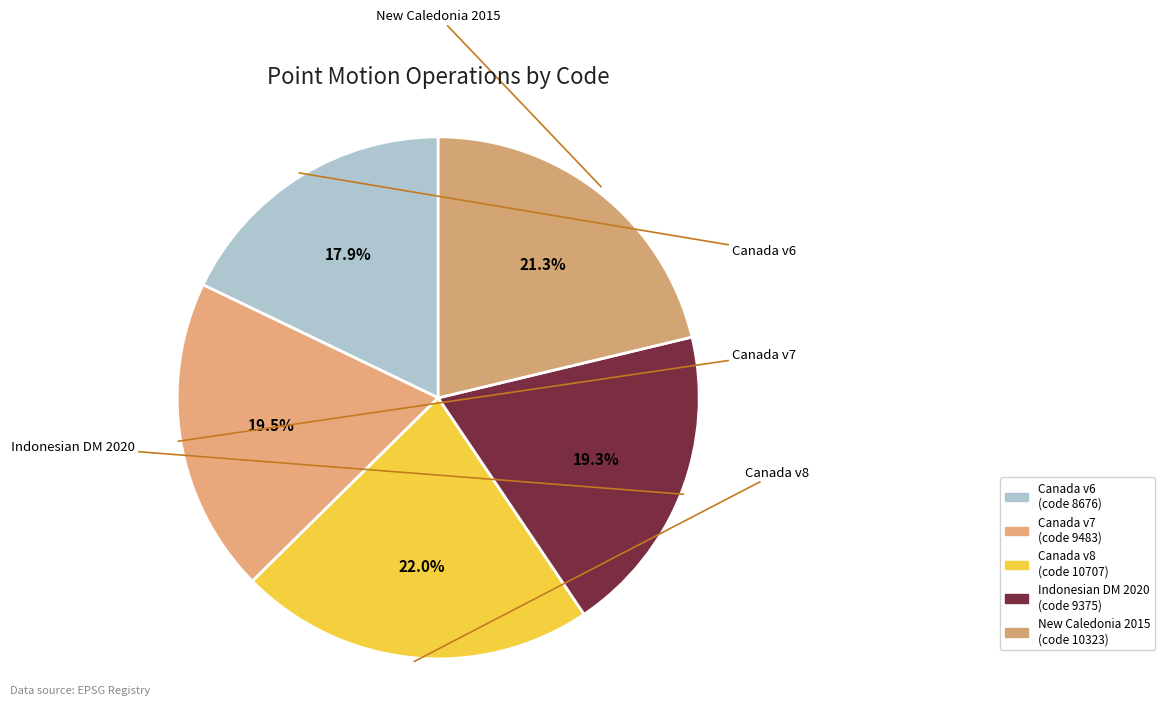

To the nearest percent, what is the difference between the largest and smallest slice percentages?

4%